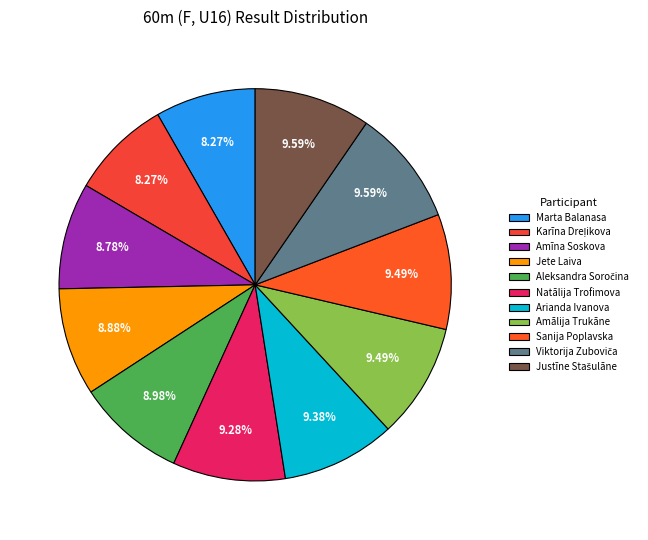

To the nearest percent, what percentage of the pie is Justīne Stašulāne?

10%